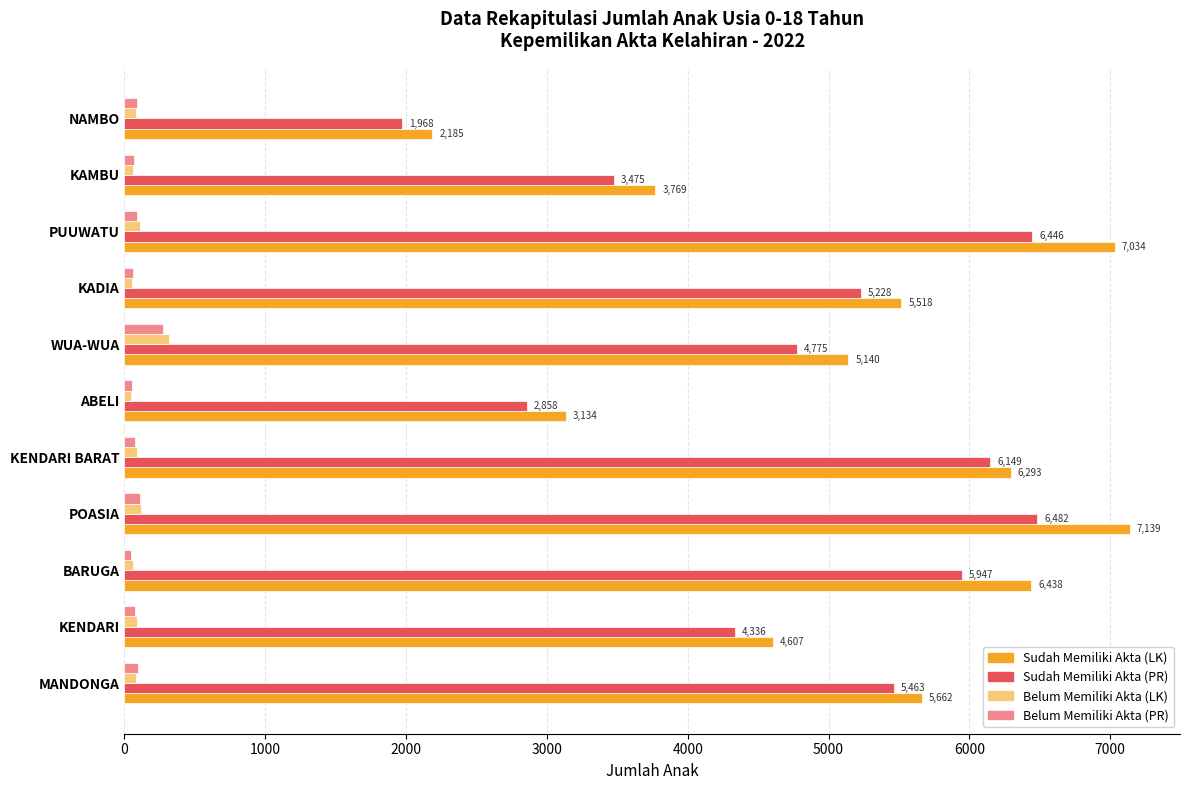

What are all the series names shown in the legend?

Sudah Memiliki Akta (LK), Sudah Memiliki Akta (PR), Belum Memiliki Akta (LK), Belum Memiliki Akta (PR)